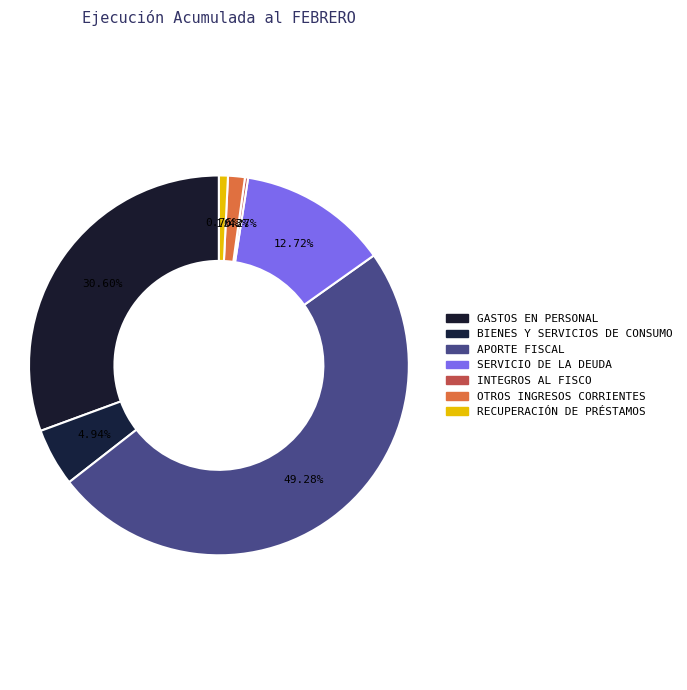

To the nearest percent, what is the combined percentage of BIENES Y SERVICIOS DE CONSUMO and GASTOS EN PERSONAL?

36%